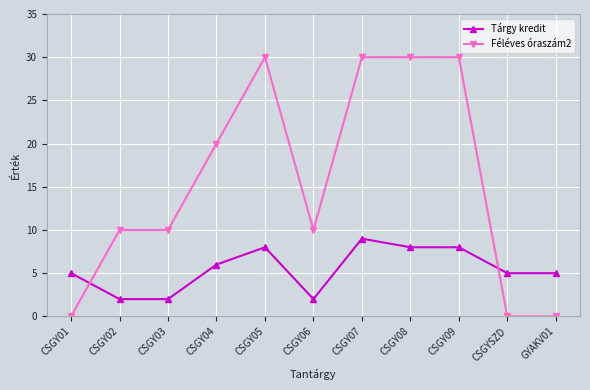

Which series changed the most between CSGY02 and CSGY07?

Féléves óraszám2